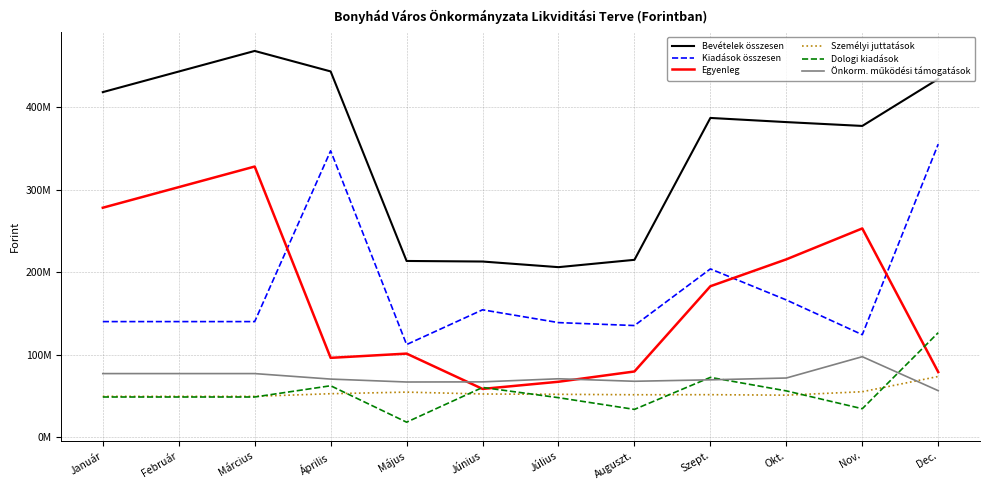

Does the chart display data point markers on the line(s)?

No